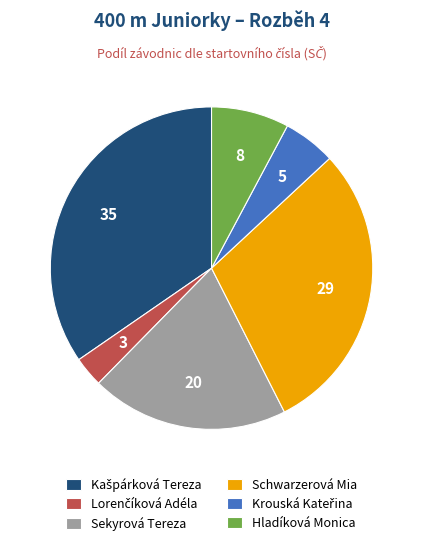

Is there a majority slice in this chart?

No